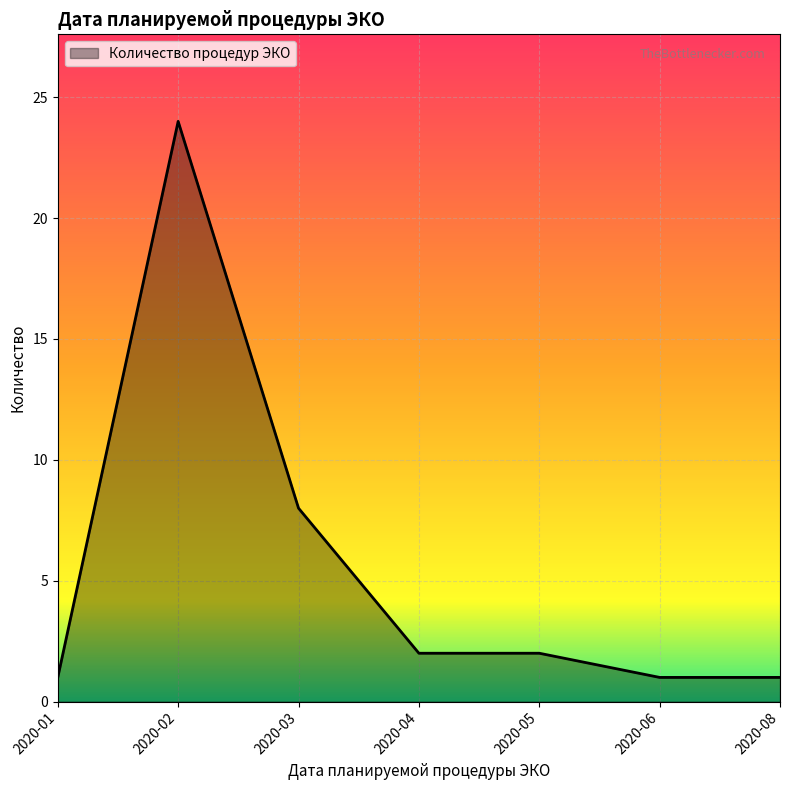

At which label is the value closest to 12?

2020-03